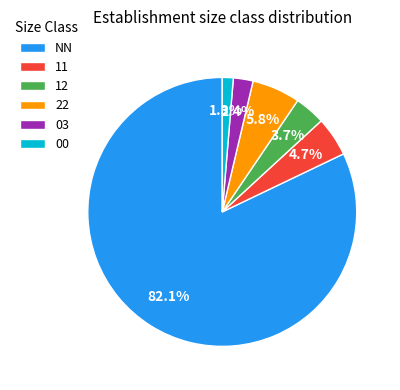

To the nearest percent, what percentage of the pie is 03?

2%